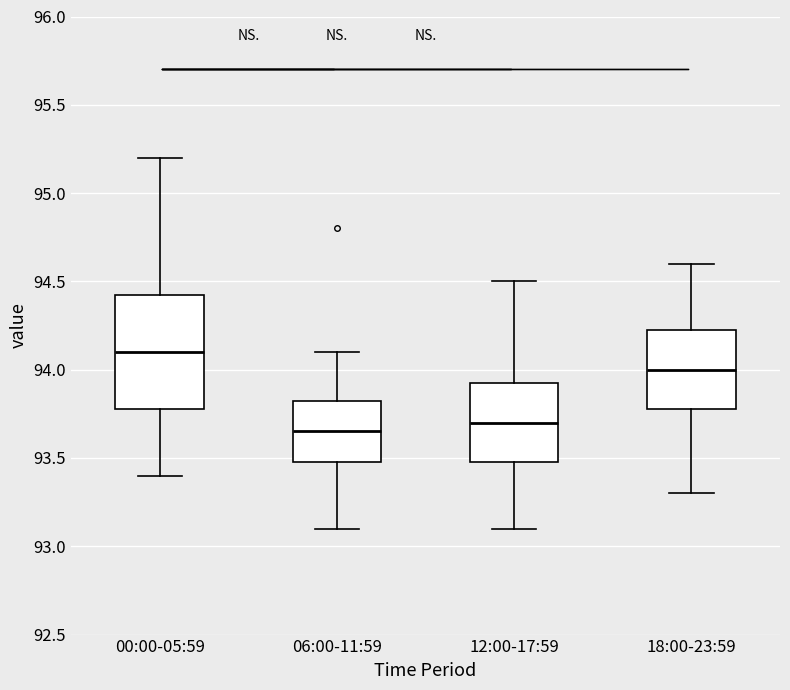

Comparing the boxes themselves (not the whiskers), which one is the tallest?

00:00-05:59